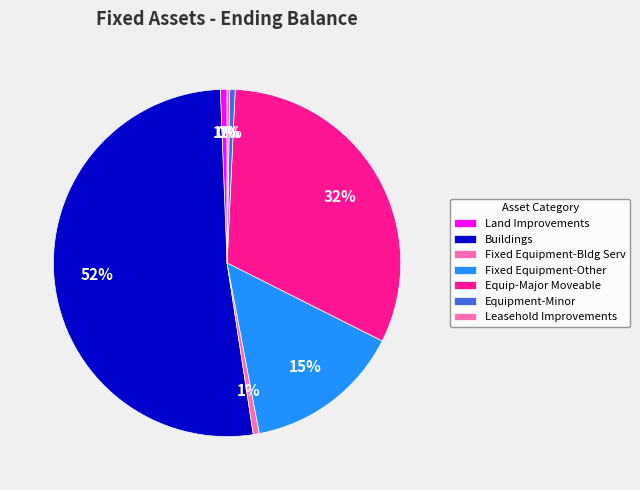

Which slice is the largest?

Buildings